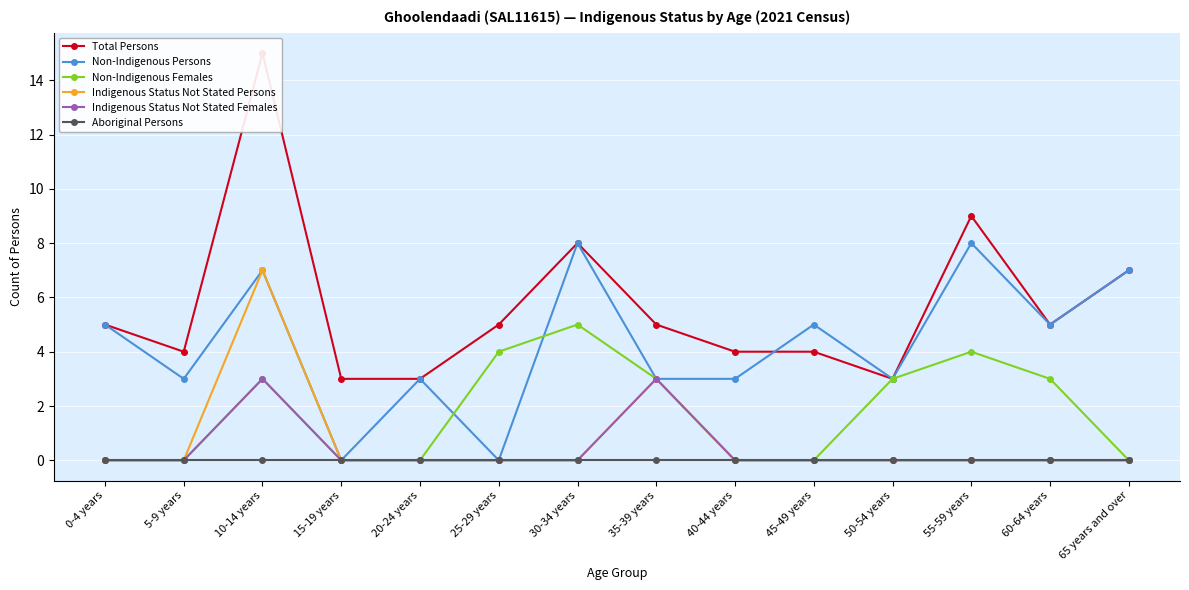

How many data points in Total Persons are above 5?

4